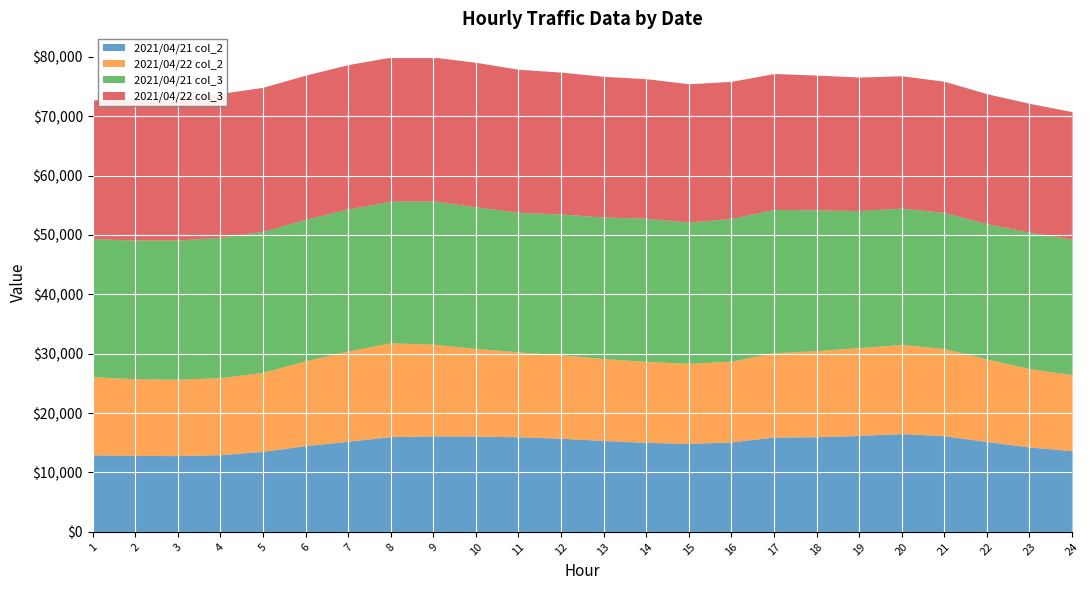

Which series changed the most between 4 and 13?

2021/04/21 col_2